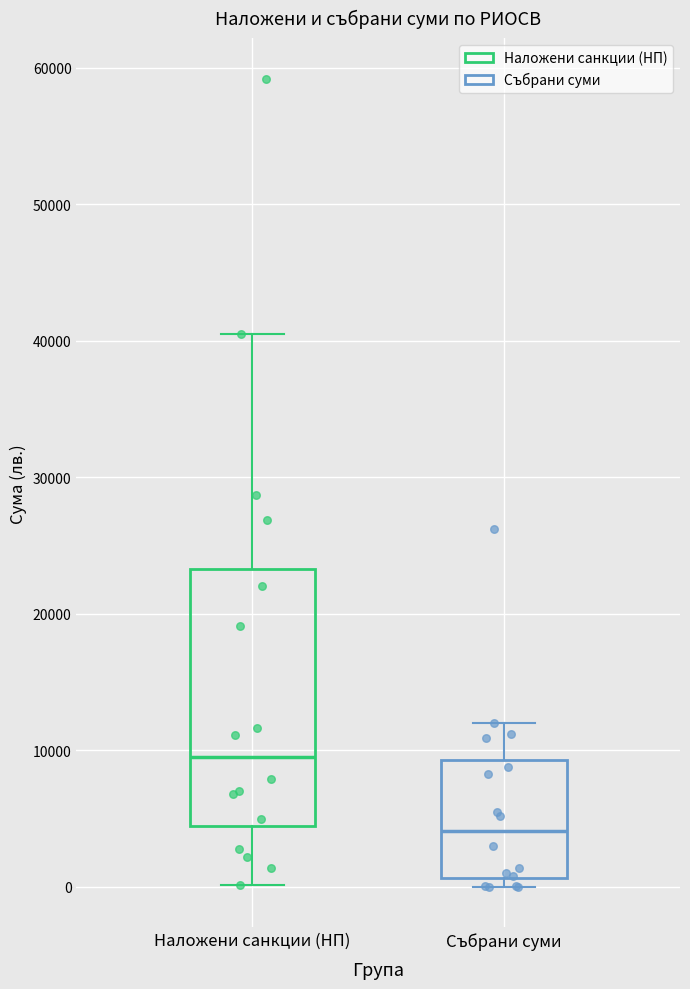

Which box is the tallest, from its lower edge to its upper edge?

Наложени санкции (НП)